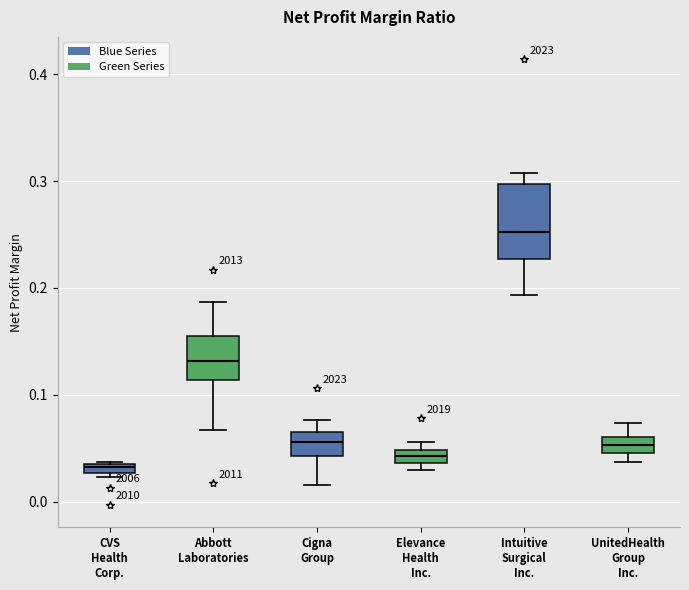

Where does the upper whisker of the box for Abbott Laboratories end on the y-axis? The values are not printed on the chart, so give them approximately, as read against the axis.

0.19